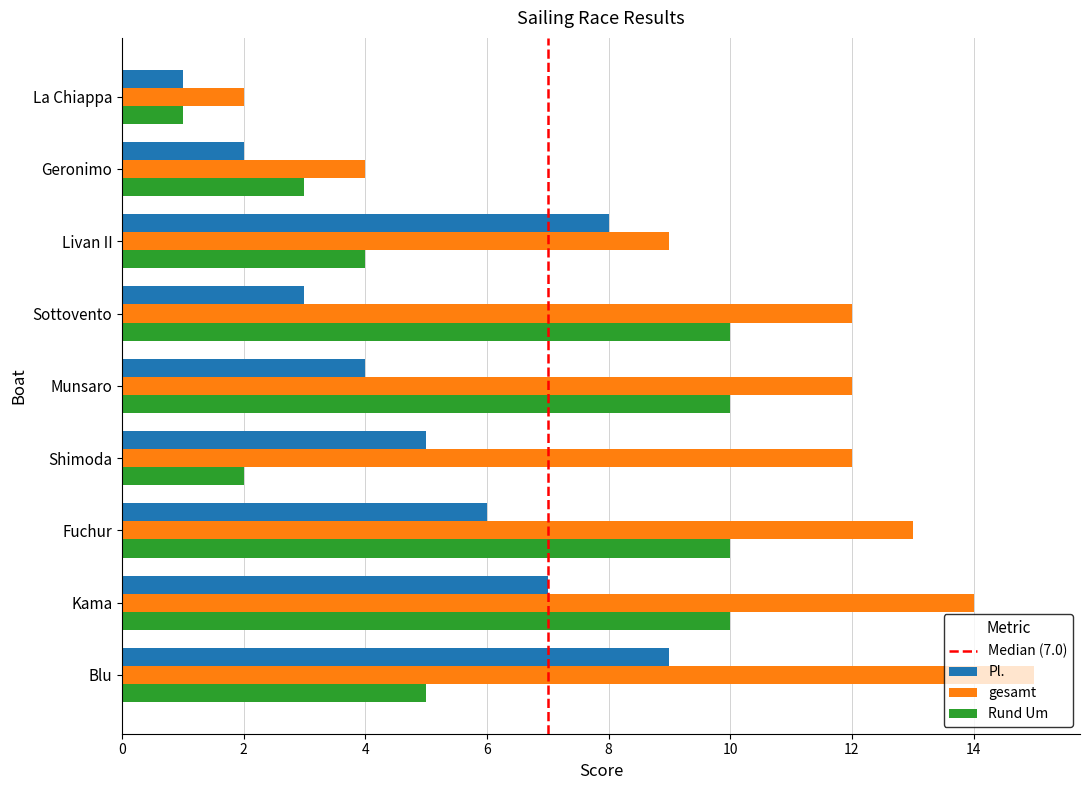

Rank the series at Fuchur from lowest to highest value.

Pl., Rund Um, gesamt